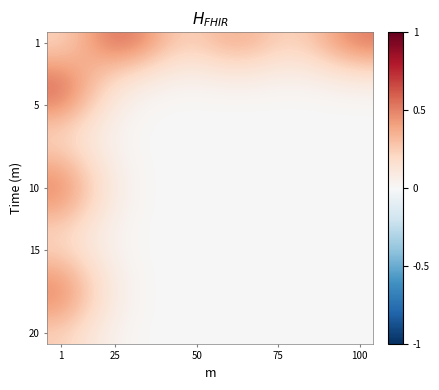

At which category is the sum across all series the highest?

1